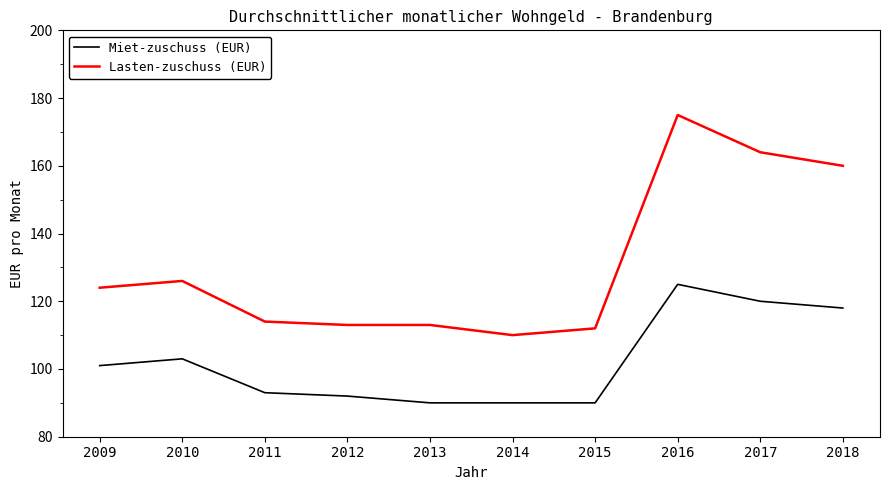

What is the total value across all series at 2009?

225